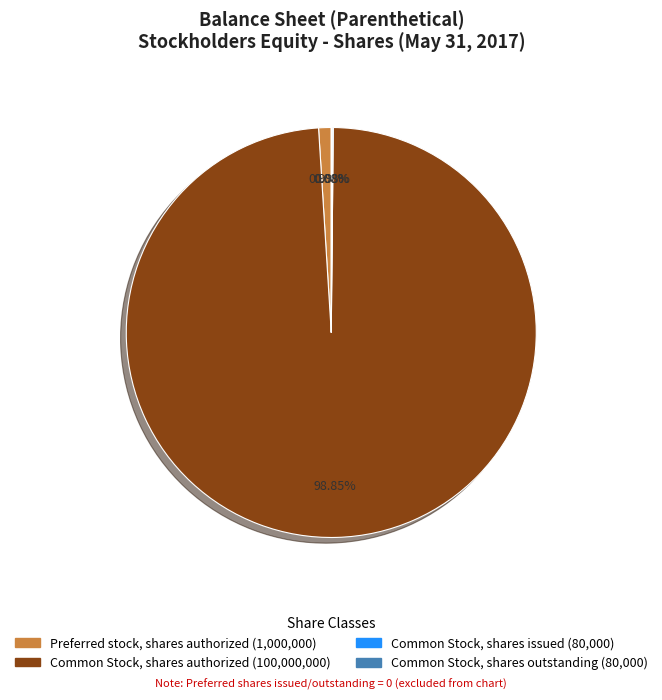

Is there a majority slice in this chart?

Yes